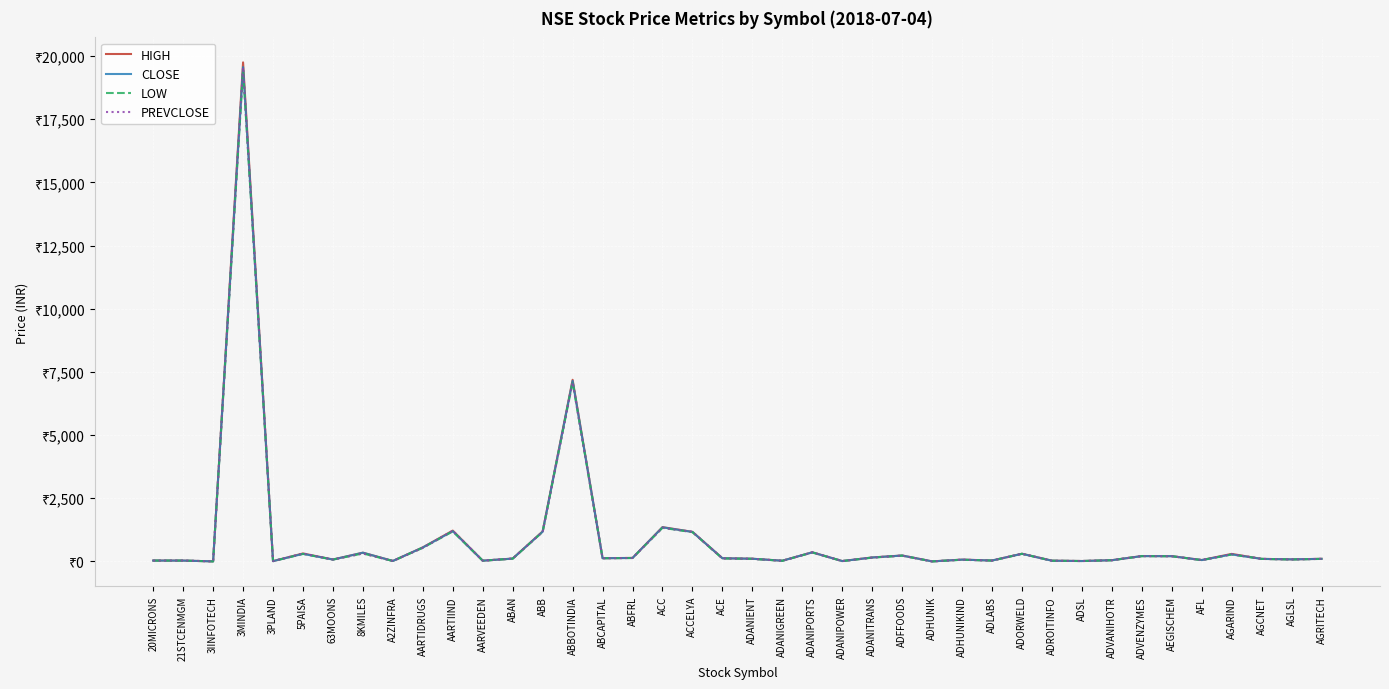

What are all the series names shown in the legend?

HIGH, CLOSE, LOW, PREVCLOSE